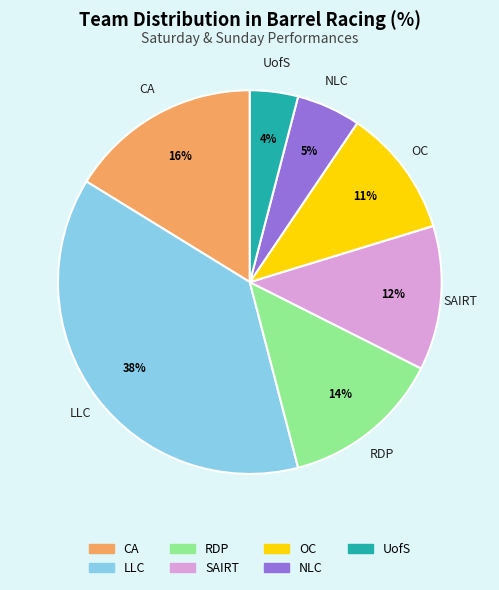

Is there a majority slice in this chart?

No